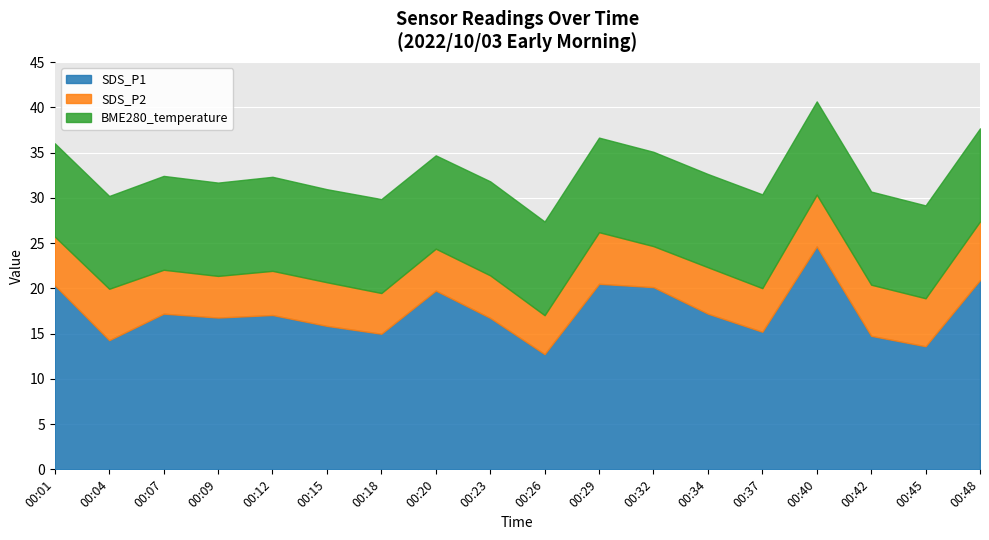

True or false: SDS_P1 has a value of 6.5 at 00:09.

False